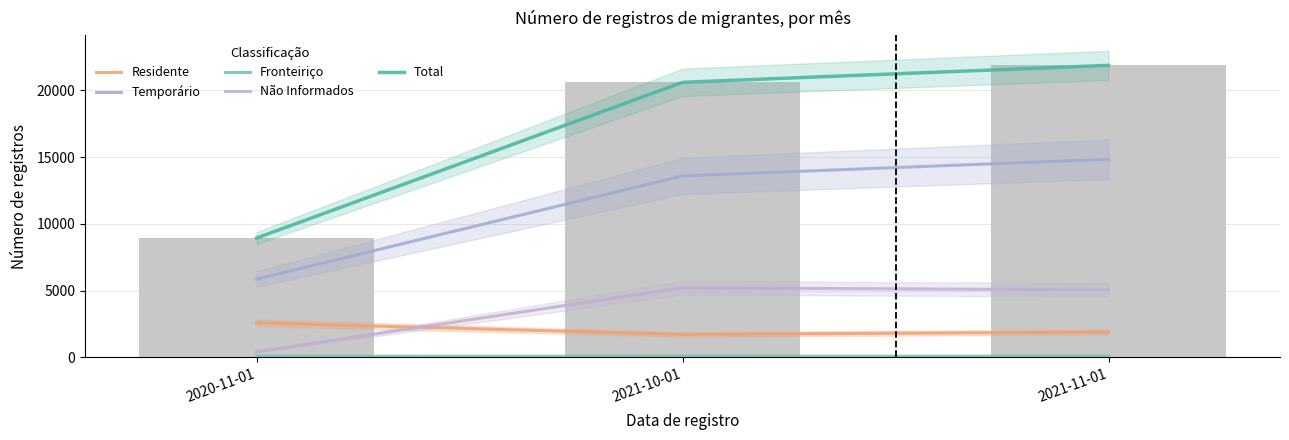

True or false: Temporário has a value of 13596 at 2021-10-01.

True